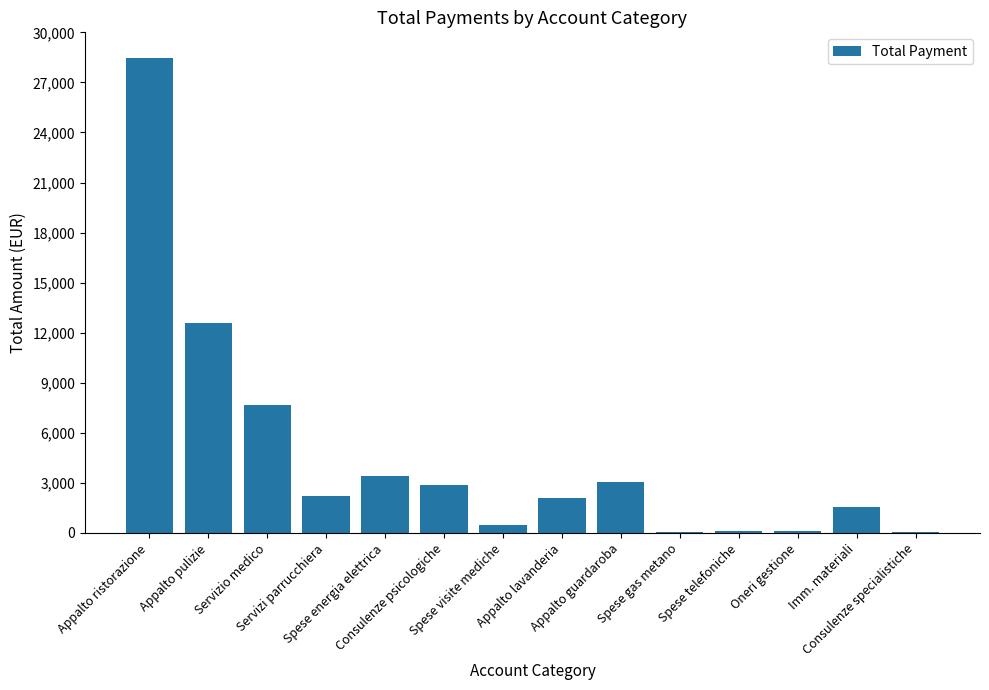

What is the maximum value shown in the chart?

28464.9